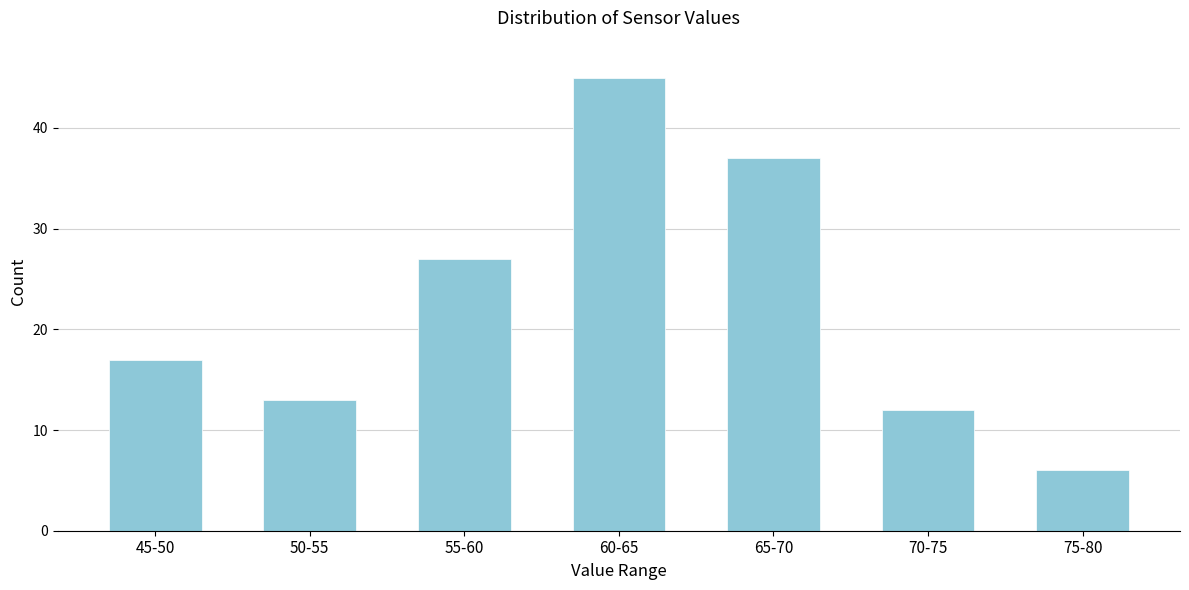

Reading right to left, transcribe all the data shown in this chart.

75-80=6	70-75=12	65-70=37	60-65=45	55-60=27	50-55=13	45-50=17